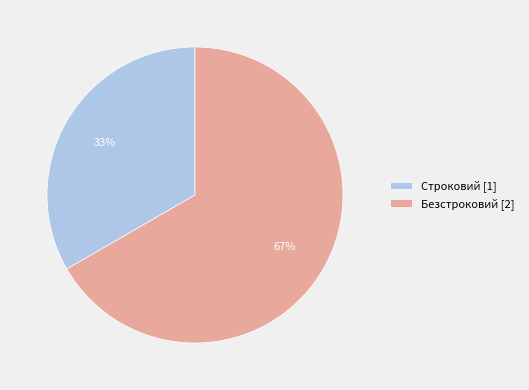

How many slices are in this pie chart?

2